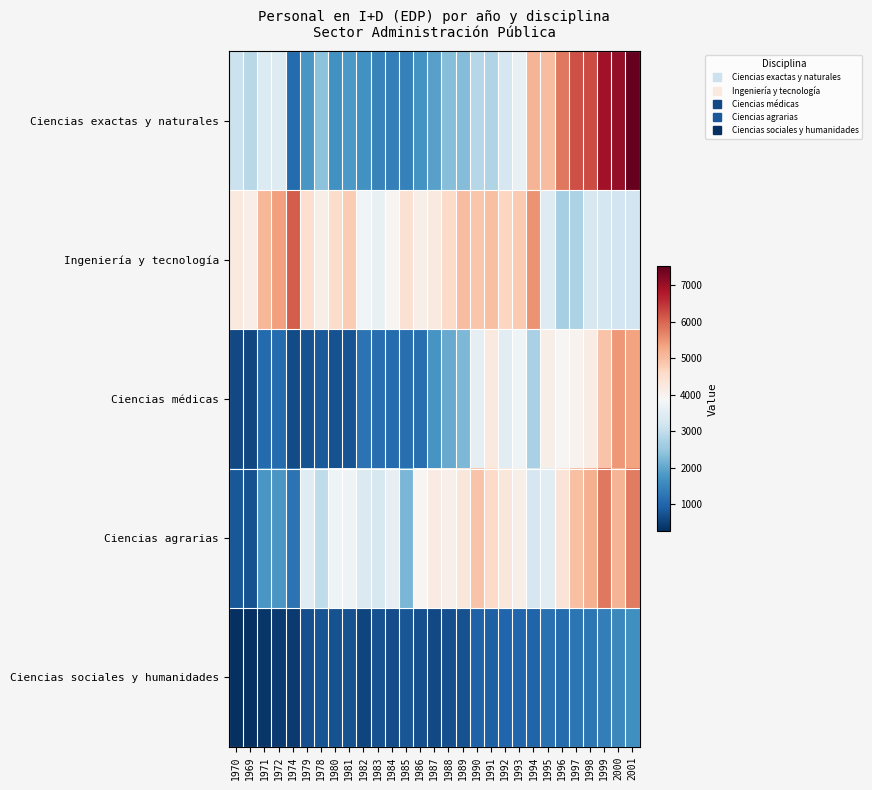

What is the total value across all series at 2001?

23468